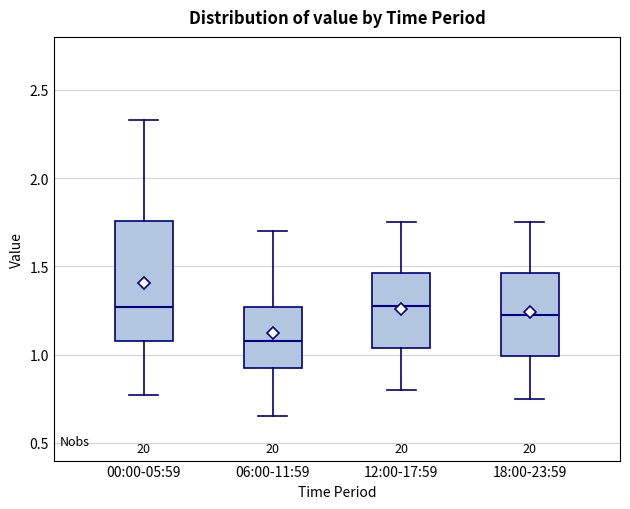

Reading left to right, read every box against the y-axis: the position of its median line, the range the box covers, and the ends of its whiskers. The values are not printed on the chart, so give them approximately, as read against the axis.

00:00-05:59: median 1.25, box 1.10 to 1.75, whiskers 0.75 to 2.35
06:00-11:59: median 1.10, box 0.90 to 1.25, whiskers 0.65 to 1.70
12:00-17:59: median 1.30, box 1.05 to 1.45, whiskers 0.80 to 1.75
18:00-23:59: median 1.25, box 1.00 to 1.45, whiskers 0.75 to 1.75